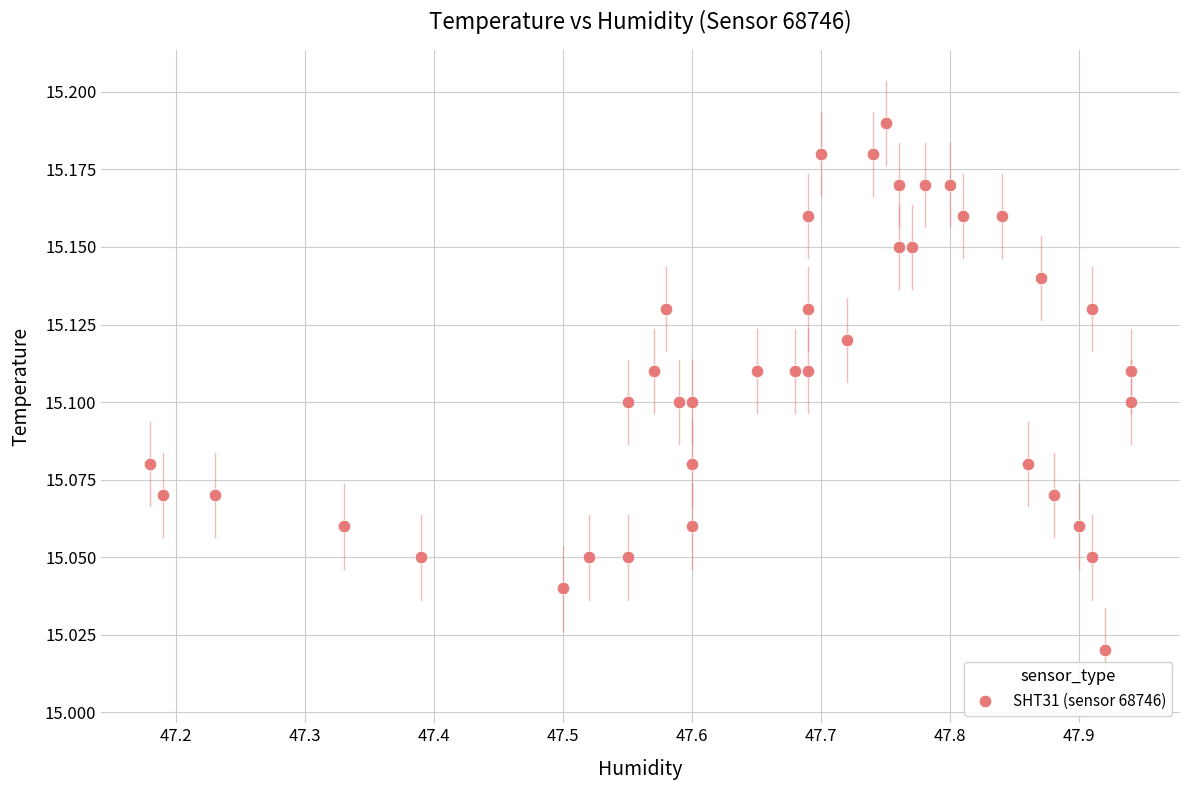

What is the range of X values (max minus min)?

0.8